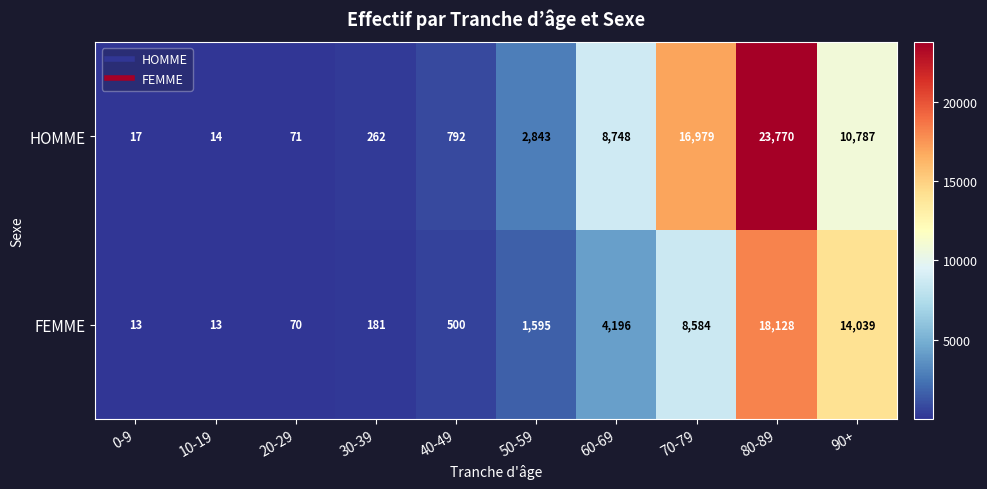

List the labels in order of HOMME value, smallest first.

10-19, 0-9, 20-29, 30-39, 40-49, 50-59, 60-69, 90+, 70-79, 80-89